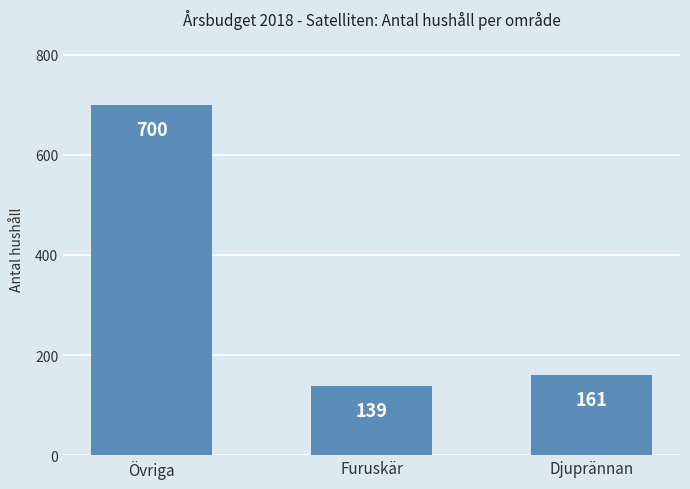

The value at Övriga is 700. True or false?

True